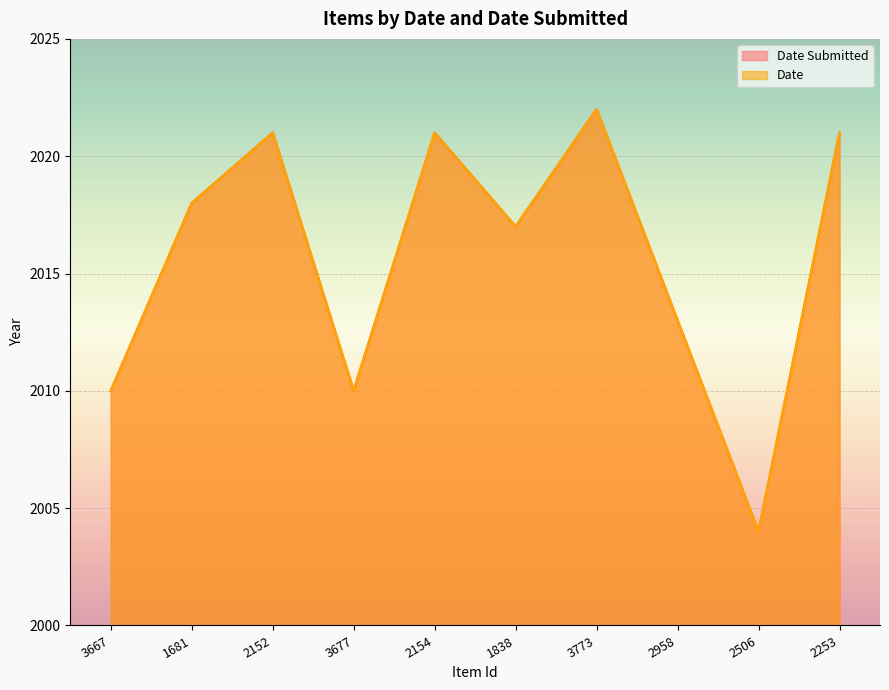

Rank the categories by Date value from lowest to highest.

2506, 3667, 3677, 2958, 1838, 1681, 2152, 2154, 2253, 3773